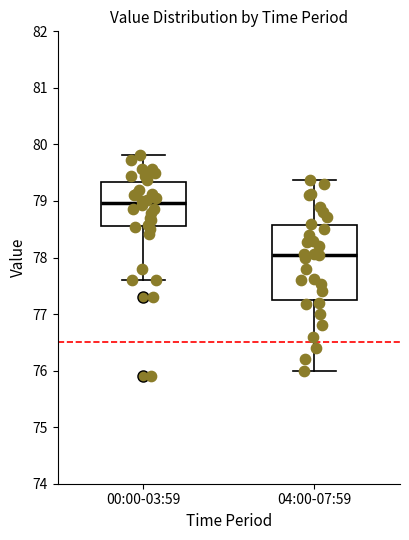

Which box's median line is the highest?

00:00-03:59